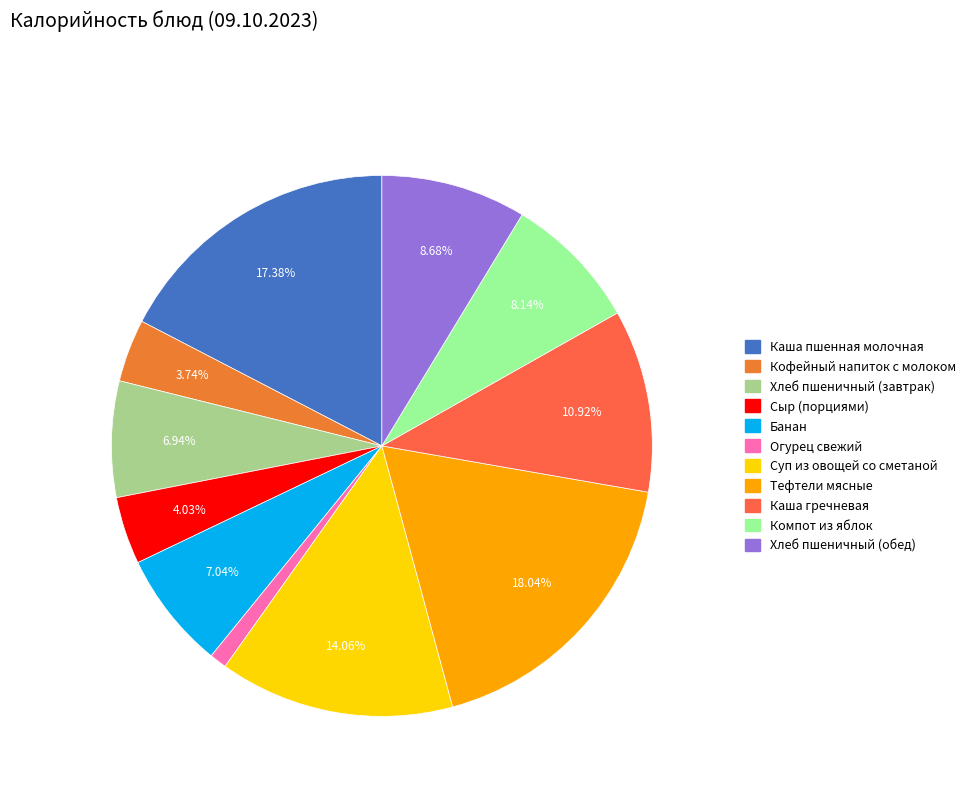

Which slice is the smallest?

Огурец свежий